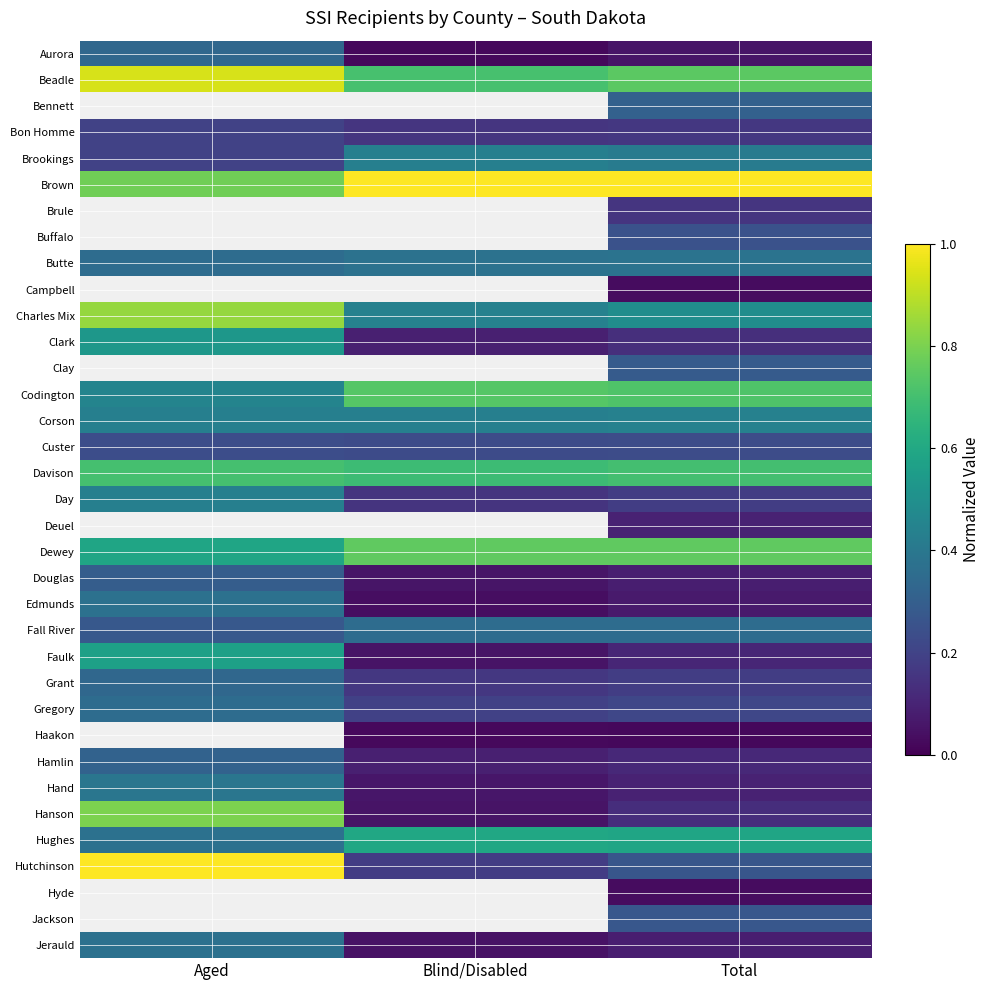

The Bennett series shows 0.3 at Total. True or false?

True